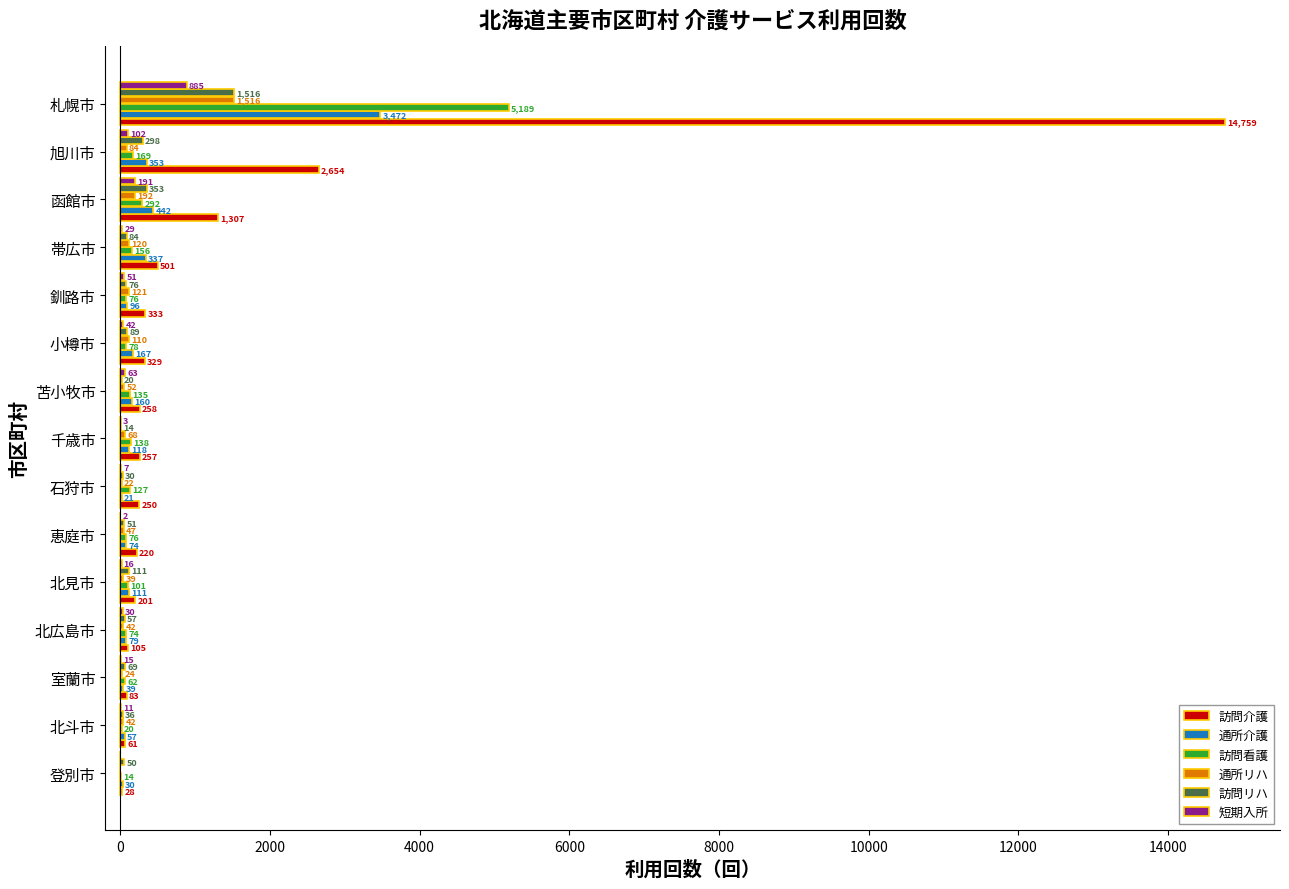

What is the greatest value displayed?

14759